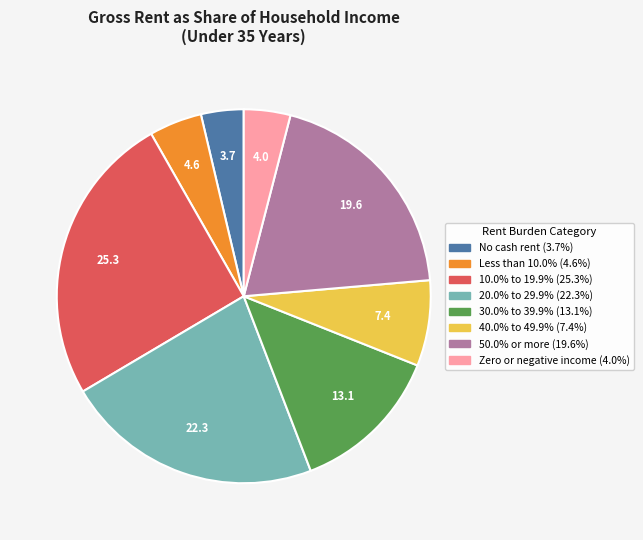

Is there a majority slice in this chart?

No